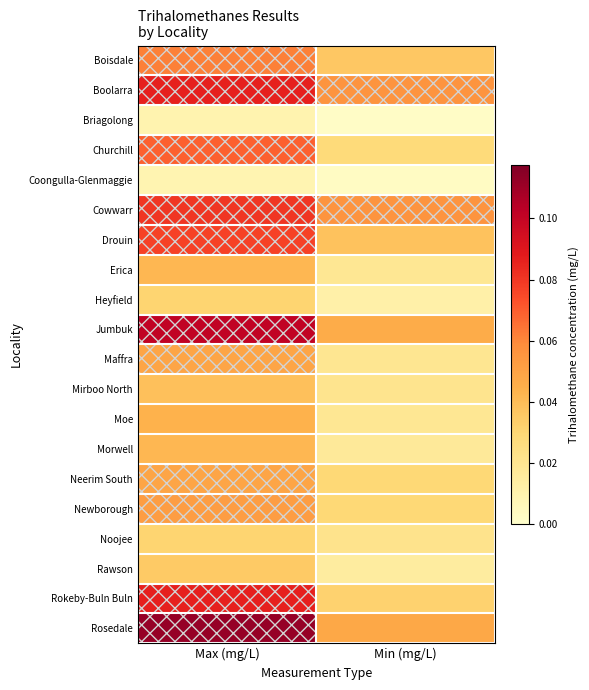

Rank the series by their maximum value, from highest to lowest.

Rosedale, Jumbuk, Boolarra, Rokeby-Buln Buln, Cowwarr, Drouin, Churchill, Boisdale, Newborough, Maffra, Neerim South, Moe, Erica, Morwell, Mirboo North, Rawson, Heyfield, Noojee, Briagolong, Coongulla-Glenmaggie